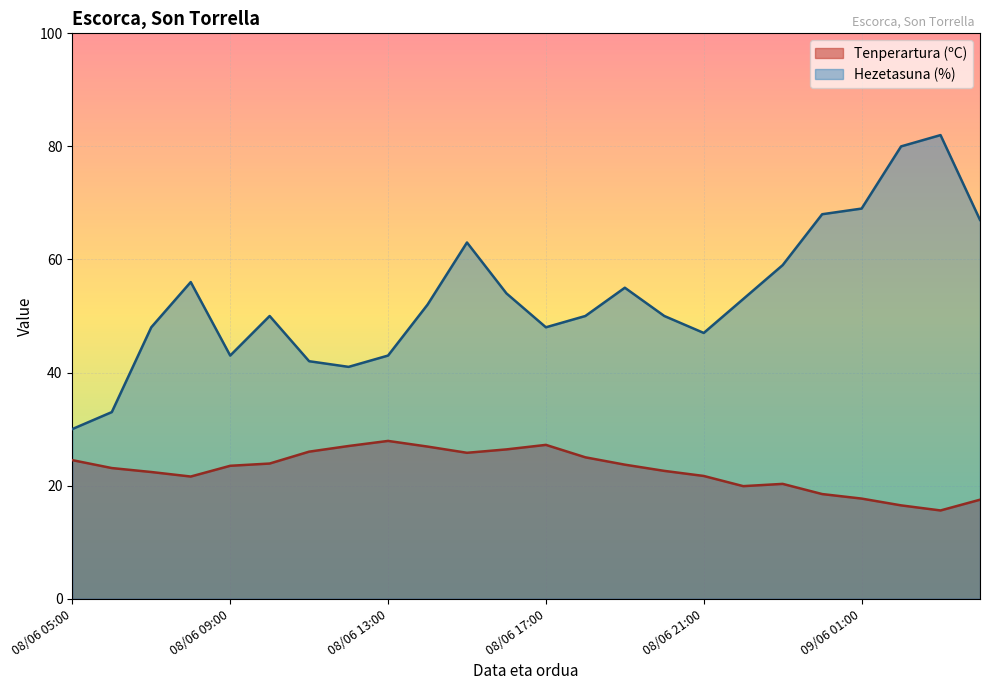

List the series in order of their overall mean, highest first.

Hezetasuna (%), Tenperartura (ºC)